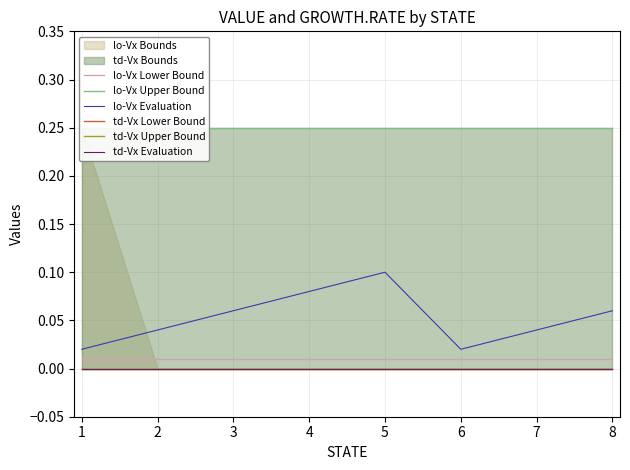

The lo-Vx Upper Bound series shows 0.2 at 6. True or false?

True